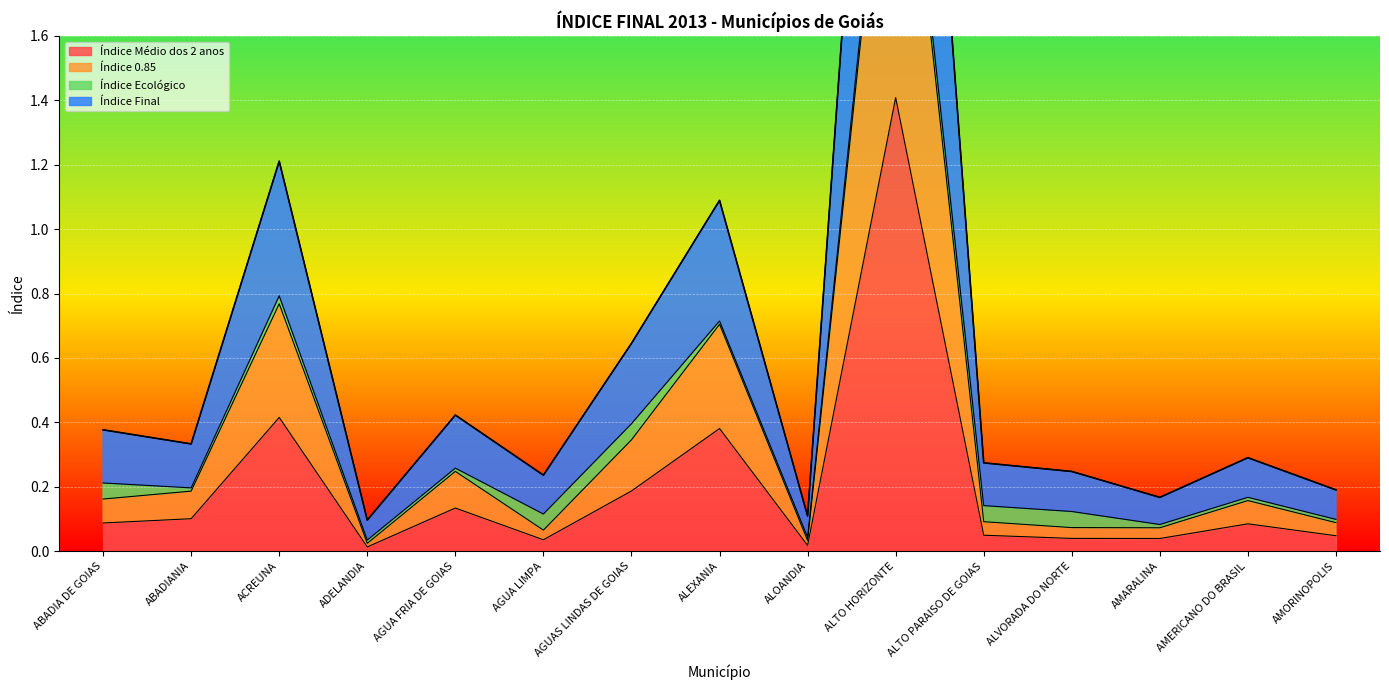

True or false: Índice Médio dos 2 anos has a value of 0.7 at ACREUNA.

False